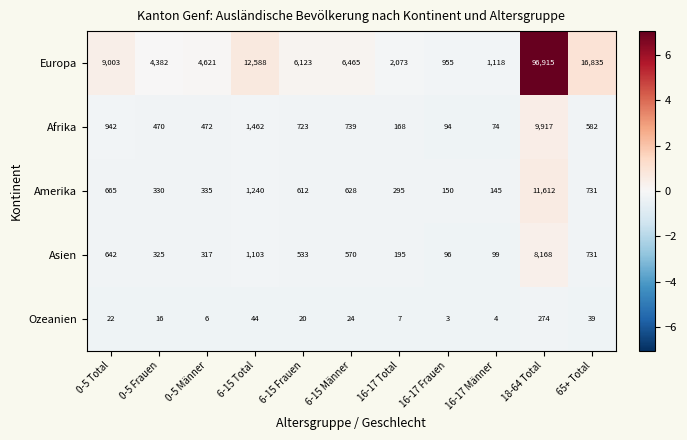

What is the average value of the Asien series?

1162